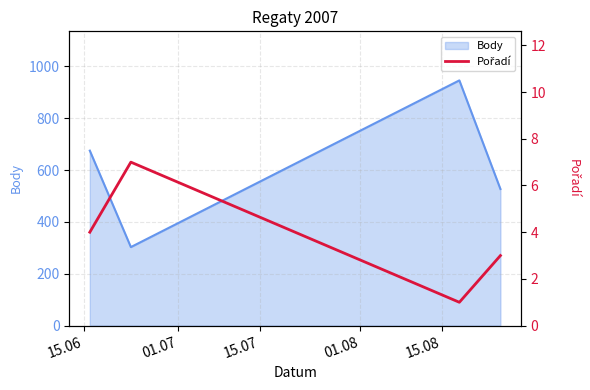

True or false: Body has more than 2 interior local peaks.

False